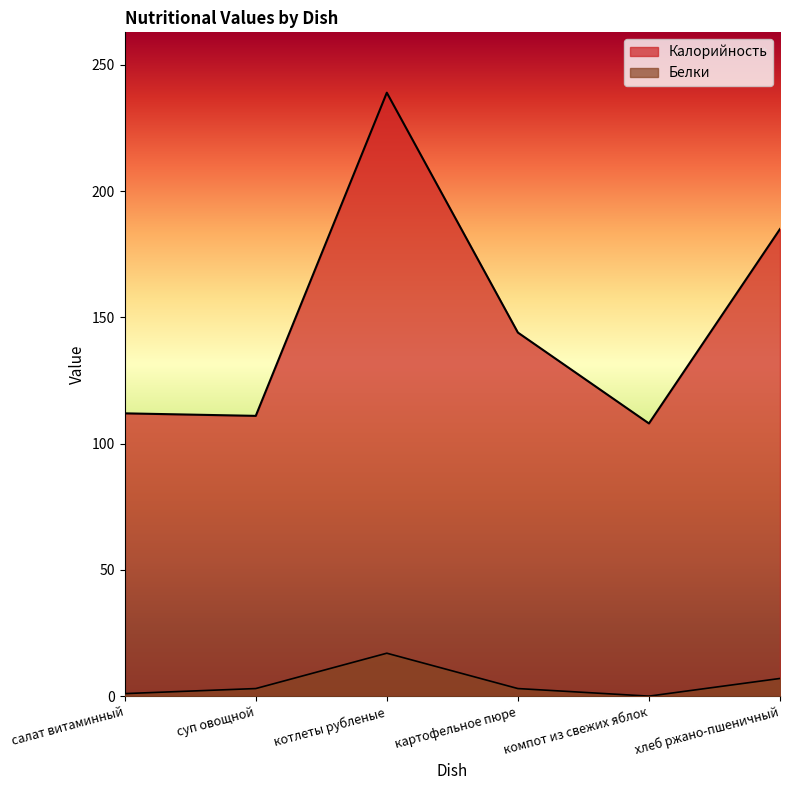

At which label does Калорийность reach its peak?

котлеты рубленые